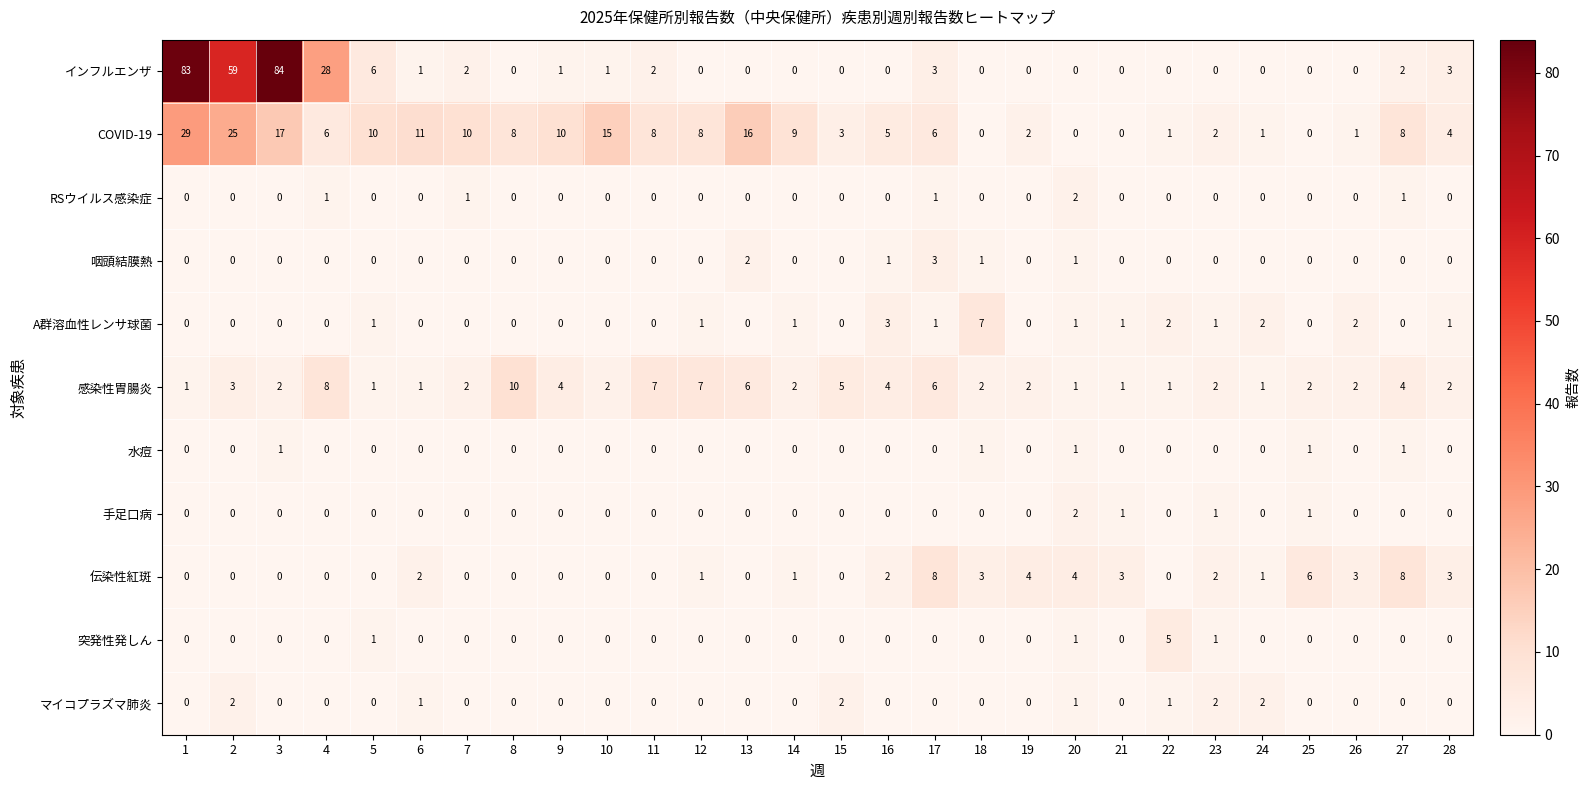

How many categories are shown in the chart?

28